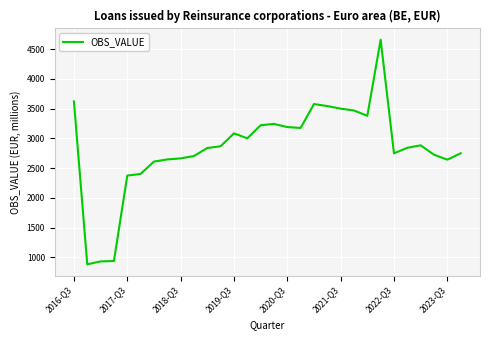

What is the greatest value displayed?

4656.1